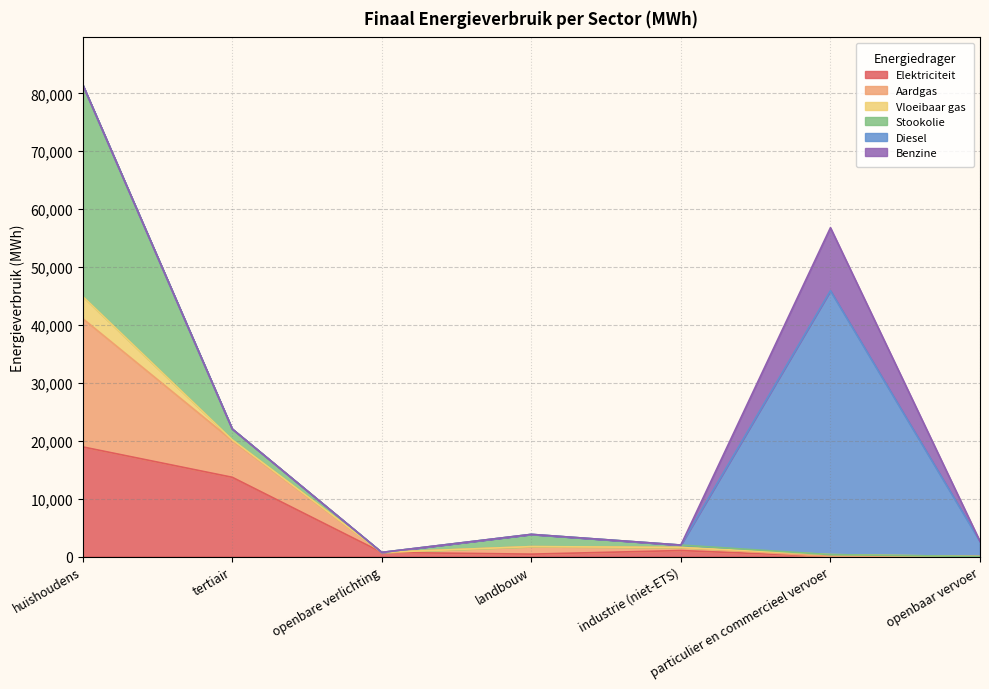

At which category does Elektriciteit reach its first local valley?

landbouw